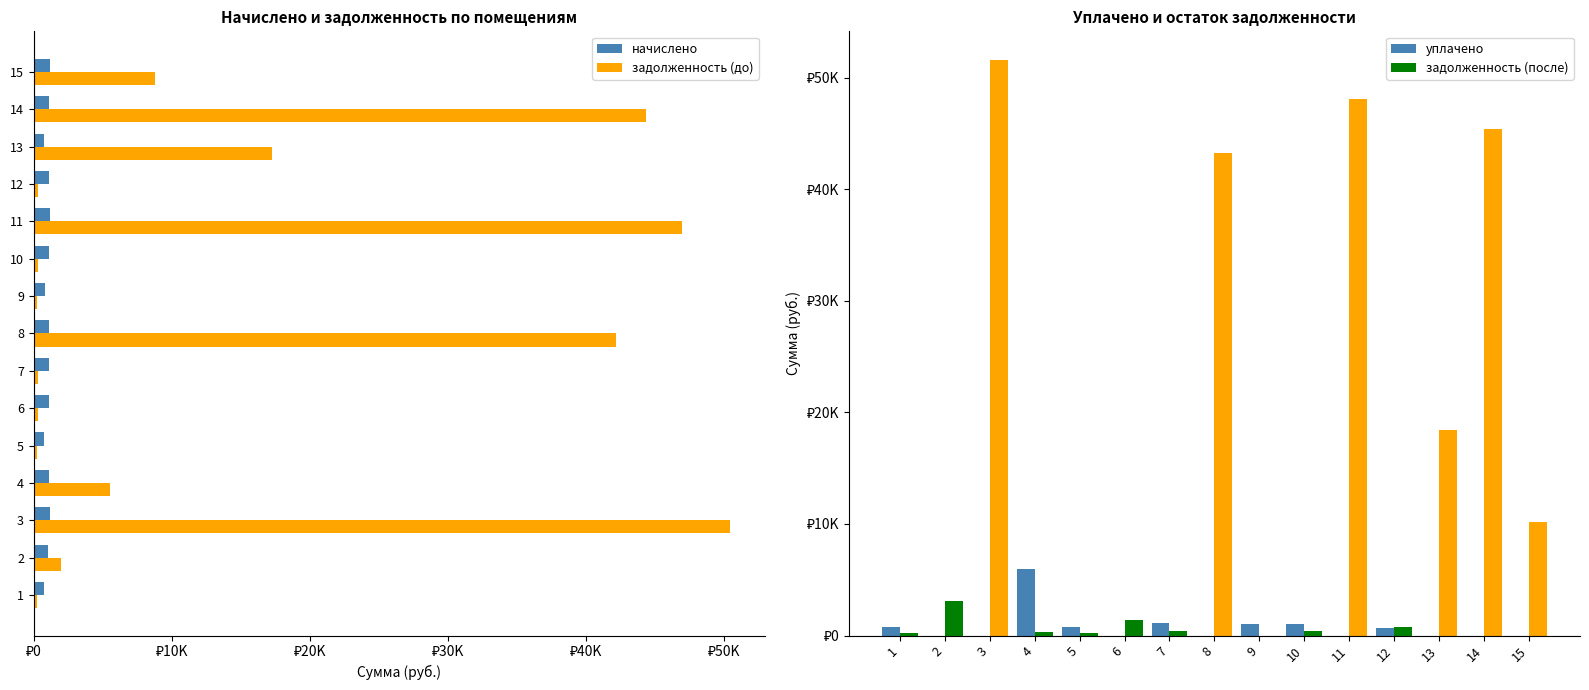

What are all the series names shown in the legend?

начислено, задолженность (до), уплачено, задолженность (после)